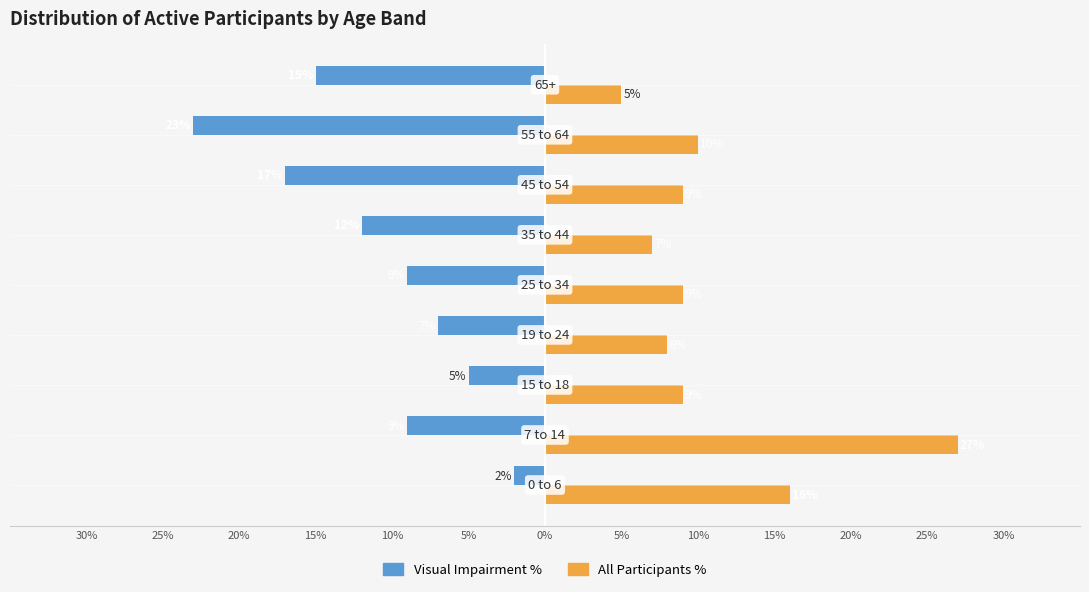

What is the average value of the All Participants % series?

11.1